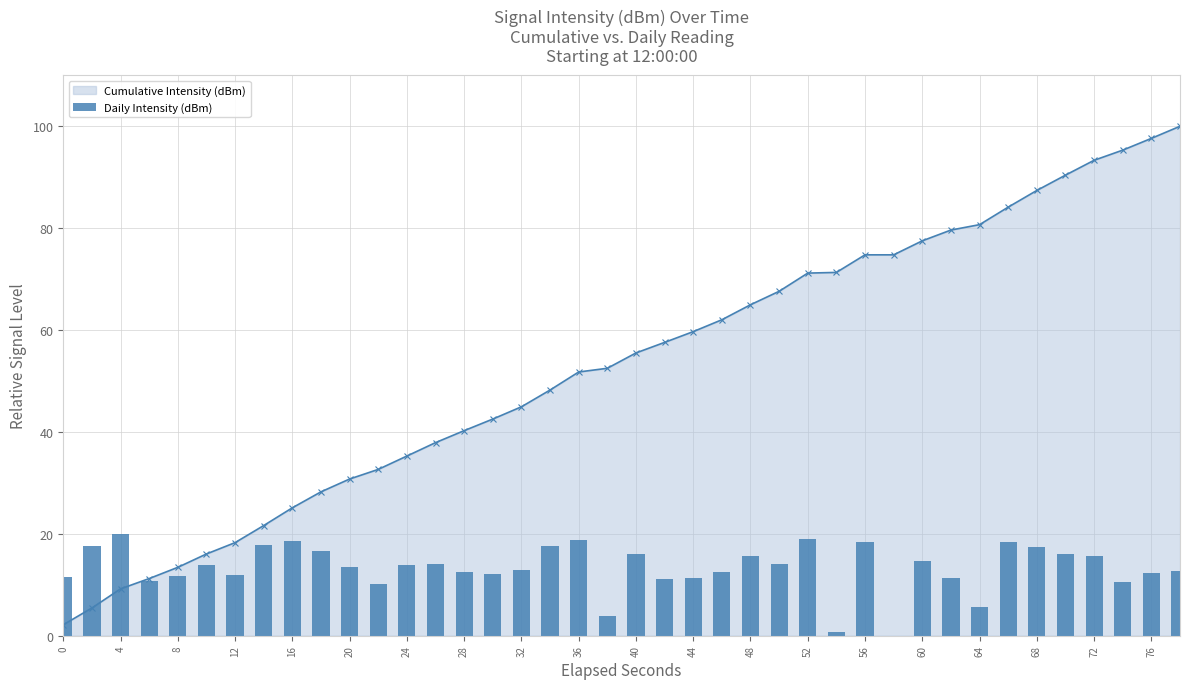

True or false: Cumulative Intensity (dBm) has a value of 45.5 at 68.

False